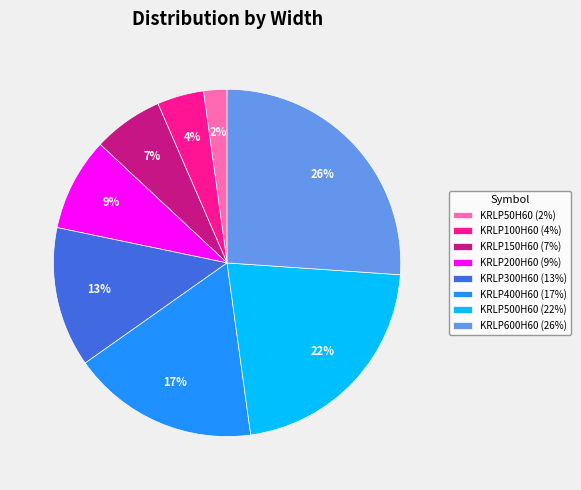

How many segments does this pie chart have?

8